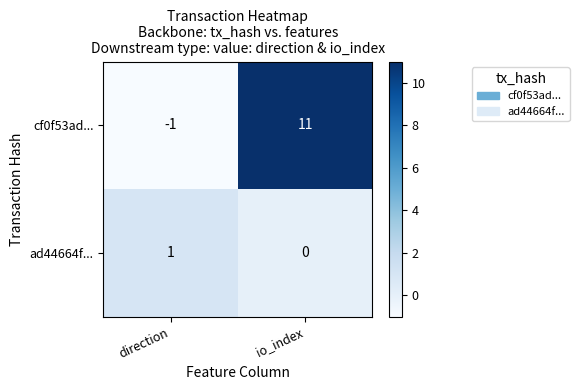

Rank the series by their maximum value, from lowest to highest.

ad44664f..., cf0f53ad...